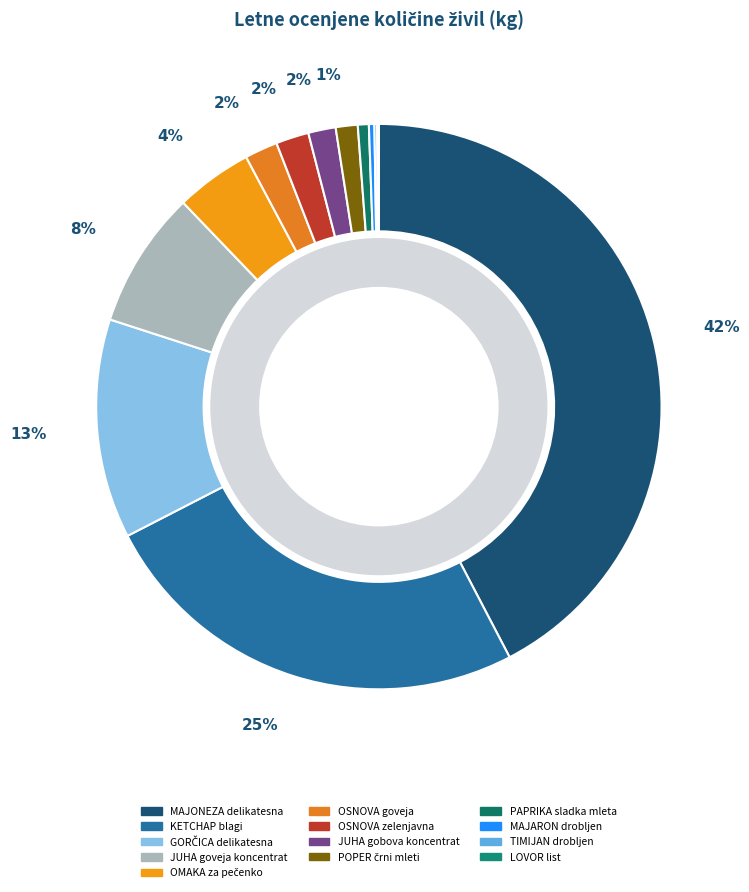

True or false: GORČICA delikatesna accounts for 13% of the total.

True